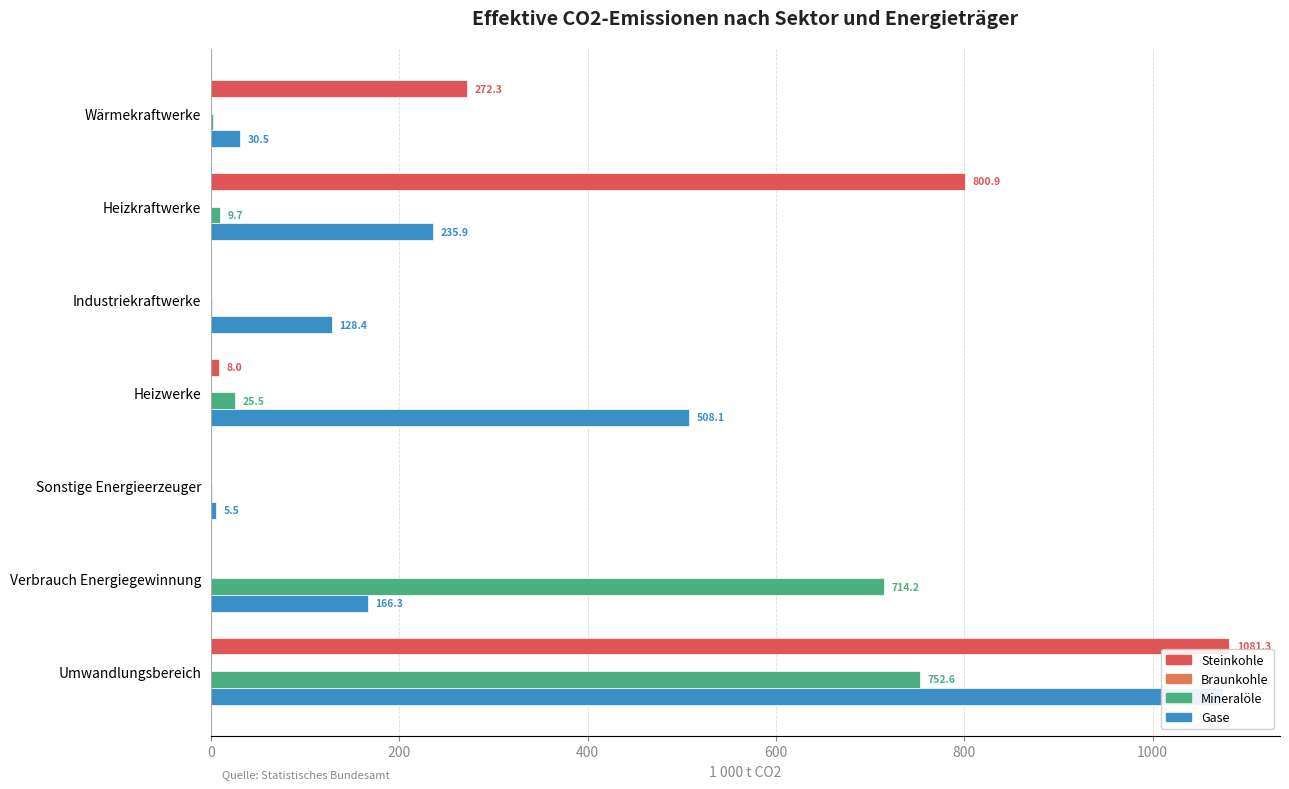

How many values in the Gase series exceed 166?

4